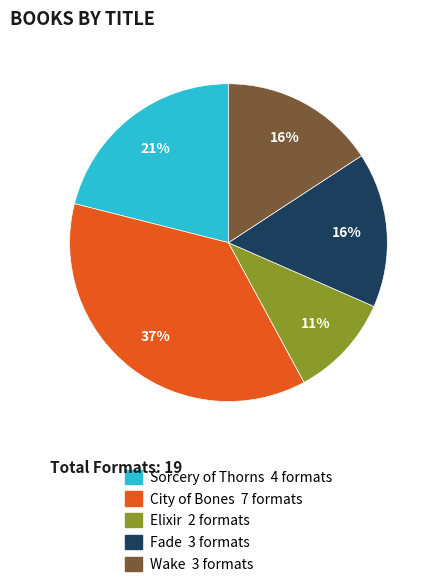

What percentage is the Elixir slice, to the nearest percent?

11%